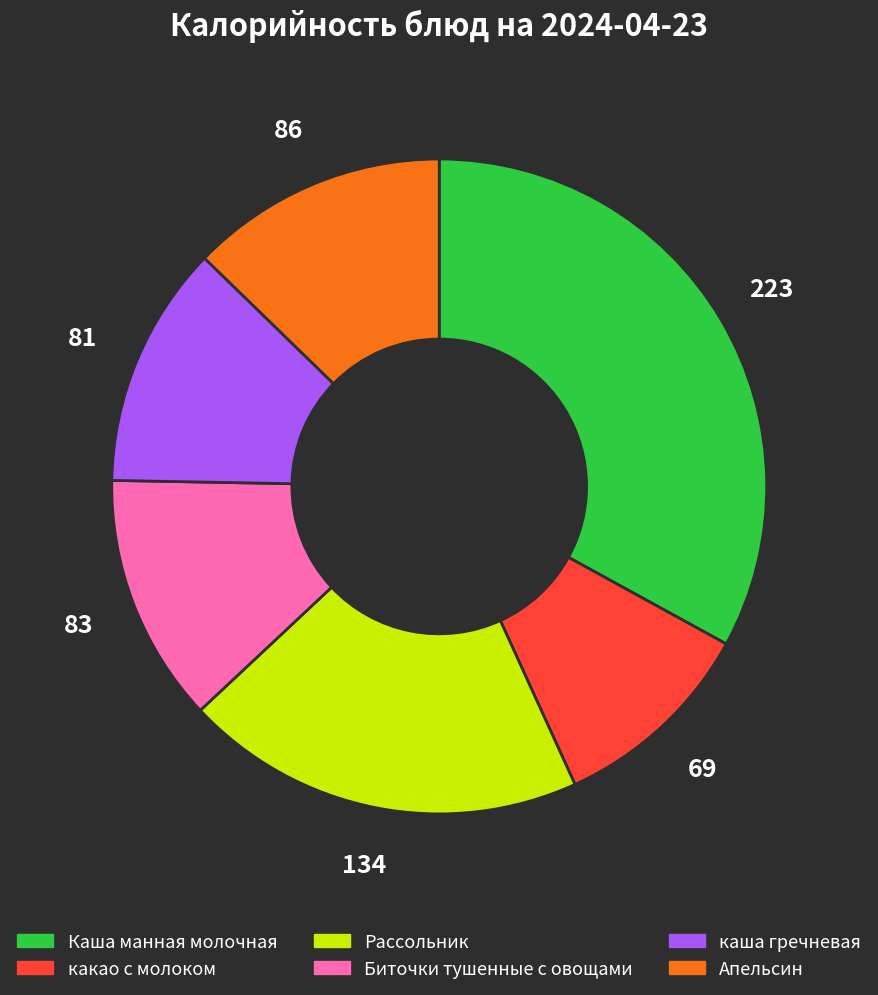

Do Биточки тушенные с овощами and каша гречневая together represent more than half of the pie?

No